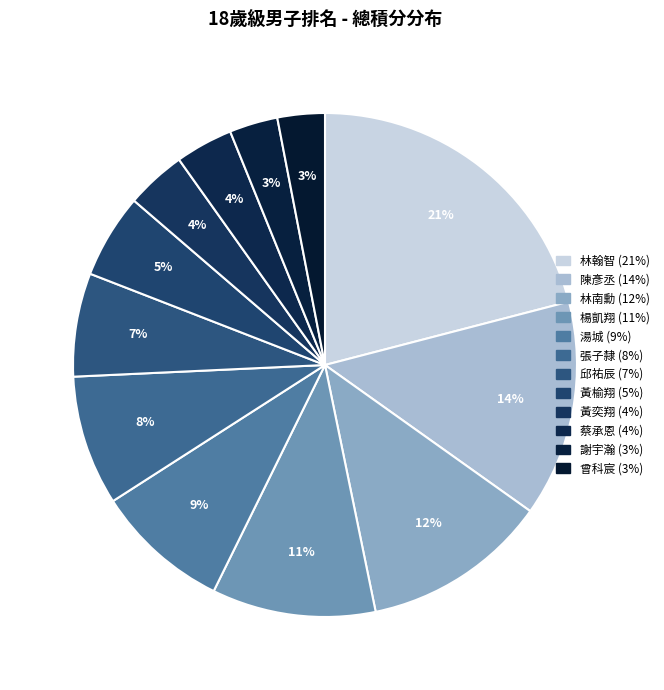

How many slices are in this pie chart?

12